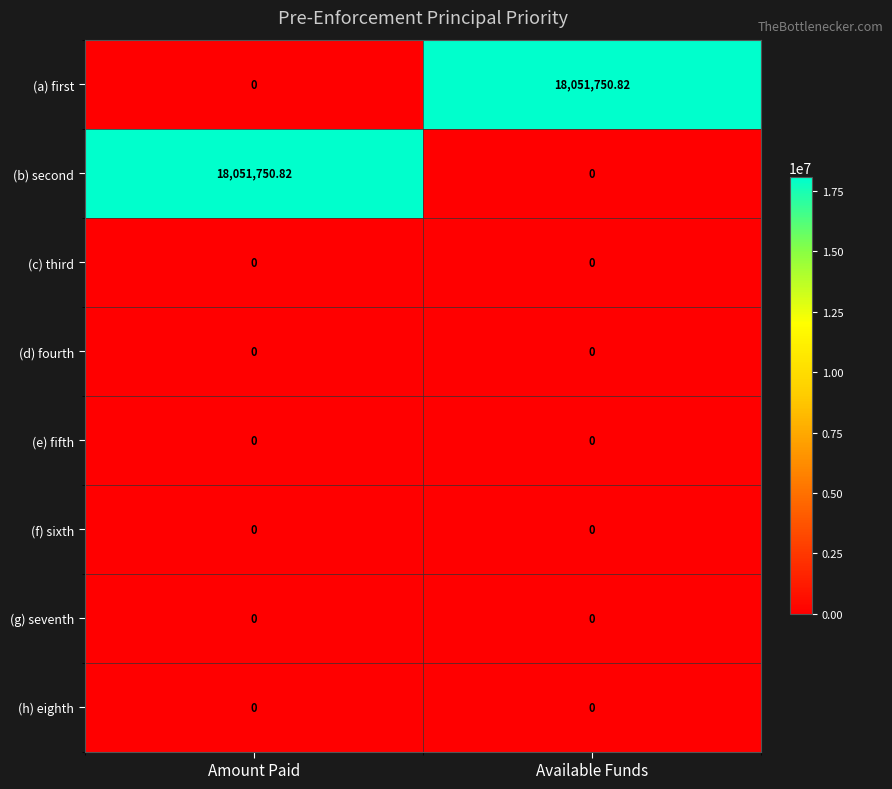

List the labels in order of (b) second value, smallest first.

Available Funds, Amount Paid